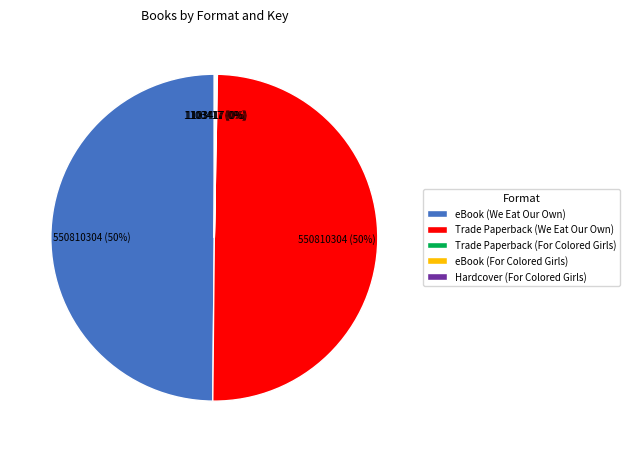

True or false: Trade Paperback (We Eat Our Own) accounts for 50% of the total.

True